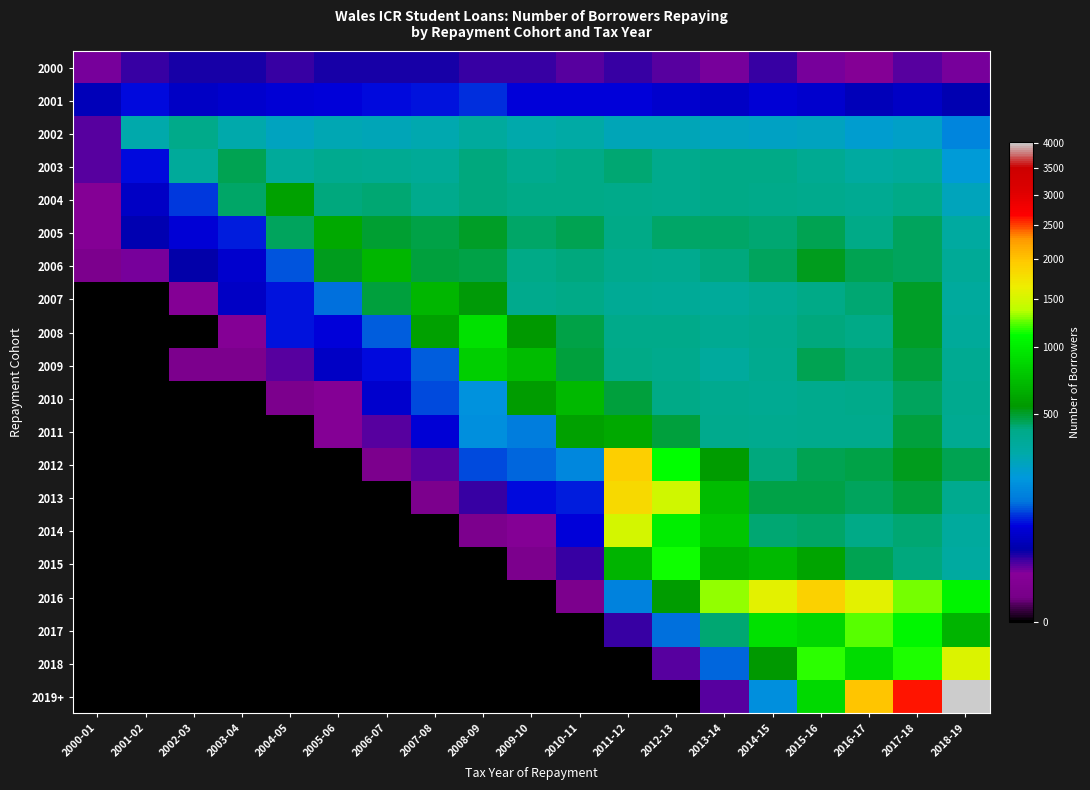

Reading left to right, what are all the values shown in this chart?

2000: 2000-01=15	2001-02=25	2002-03=30	2003-04=30	2004-05=25	2005-06=30	2006-07=30	2007-08=30	2008-09=25	2009-10=25	2010-11=20	2011-12=25	2012-13=20	2013-14=15	2014-15=25	2015-16=15	2016-17=10	2017-18=20	2018-19=15
2001: 2000-01=45	2001-02=75	2002-03=55	2003-04=60	2004-05=65	2005-06=70	2006-07=75	2007-08=80	2008-09=90	2009-10=70	2010-11=70	2011-12=70	2012-13=60	2013-14=55	2014-15=65	2015-16=60	2016-17=45	2017-18=55	2018-19=40
2002: 2000-01=20	2001-02=290	2002-03=400	2003-04=290	2004-05=255	2005-06=275	2006-07=265	2007-08=285	2008-09=330	2009-10=290	2010-11=310	2011-12=265	2012-13=270	2013-14=255	2014-15=245	2015-16=250	2016-17=220	2017-18=240	2018-19=155
2003: 2000-01=20	2001-02=75	2002-03=345	2003-04=455	2004-05=345	2005-06=375	2006-07=370	2007-08=355	2008-09=420	2009-10=375	2010-11=410	2011-12=425	2012-13=390	2013-14=405	2014-15=410	2015-16=370	2016-17=325	2017-18=340	2018-19=210
2004: 2000-01=10	2001-02=55	2002-03=95	2003-04=435	2004-05=590	2005-06=415	2006-07=430	2007-08=390	2008-09=420	2009-10=405	2010-11=405	2011-12=395	2012-13=390	2013-14=410	2014-15=400	2015-16=390	2016-17=370	2017-18=410	2018-19=260
2005: 2000-01=10	2001-02=40	2002-03=65	2003-04=85	2004-05=450	2005-06=630	2006-07=495	2007-08=470	2008-09=505	2009-10=440	2010-11=460	2011-12=410	2012-13=440	2013-14=435	2014-15=430	2015-16=455	2016-17=410	2017-18=445	2018-19=320
2006: 2000-01=5	2001-02=15	2002-03=35	2003-04=60	2004-05=110	2005-06=510	2006-07=685	2007-08=480	2008-09=475	2009-10=410	2010-11=420	2011-12=390	2012-13=380	2013-14=420	2014-15=450	2015-16=510	2016-17=455	2017-18=450	2018-19=350
2007: 2000-01=0	2001-02=0	2002-03=10	2003-04=55	2004-05=80	2005-06=125	2006-07=485	2007-08=685	2008-09=535	2009-10=390	2010-11=410	2011-12=360	2012-13=350	2013-14=345	2014-15=370	2015-16=410	2016-17=425	2017-18=505	2018-19=335
2008: 2000-01=0	2001-02=0	2002-03=0	2003-04=10	2004-05=80	2005-06=70	2006-07=115	2007-08=585	2008-09=935	2009-10=550	2010-11=475	2011-12=395	2012-13=400	2013-14=365	2014-15=390	2015-16=415	2016-17=410	2017-18=505	2018-19=345
2009: 2000-01=0	2001-02=0	2002-03=5	2003-04=5	2004-05=20	2005-06=55	2006-07=75	2007-08=115	2008-09=825	2009-10=715	2010-11=485	2011-12=410	2012-13=390	2013-14=335	2014-15=380	2015-16=455	2016-17=430	2017-18=485	2018-19=370
2010: 2000-01=0	2001-02=0	2002-03=0	2003-04=0	2004-05=5	2005-06=10	2006-07=60	2007-08=105	2008-09=185	2009-10=560	2010-11=705	2011-12=480	2012-13=410	2013-14=375	2014-15=370	2015-16=390	2016-17=395	2017-18=445	2018-19=375
2011: 2000-01=0	2001-02=0	2002-03=0	2003-04=0	2004-05=0	2005-06=10	2006-07=20	2007-08=65	2008-09=175	2009-10=140	2010-11=590	2011-12=630	2012-13=480	2013-14=390	2014-15=375	2015-16=390	2016-17=390	2017-18=485	2018-19=370
2012: 2000-01=0	2001-02=0	2002-03=0	2003-04=0	2004-05=0	2005-06=0	2006-07=5	2007-08=20	2008-09=105	2009-10=120	2010-11=160	2011-12=1920	2012-13=1125	2013-14=560	2014-15=415	2015-16=455	2016-17=470	2017-18=520	2018-19=460
2013: 2000-01=0	2001-02=0	2002-03=0	2003-04=0	2004-05=0	2005-06=0	2006-07=0	2007-08=5	2008-09=25	2009-10=75	2010-11=85	2011-12=1815	2012-13=1475	2013-14=715	2014-15=475	2015-16=465	2016-17=450	2017-18=485	2018-19=375
2014: 2000-01=0	2001-02=0	2002-03=0	2003-04=0	2004-05=0	2005-06=0	2006-07=0	2007-08=0	2008-09=5	2009-10=10	2010-11=70	2011-12=1490	2012-13=1015	2013-14=780	2014-15=430	2015-16=440	2016-17=410	2017-18=425	2018-19=330
2015: 2000-01=0	2001-02=0	2002-03=0	2003-04=0	2004-05=0	2005-06=0	2006-07=0	2007-08=0	2008-09=0	2009-10=5	2010-11=25	2011-12=675	2012-13=1135	2013-14=650	2014-15=700	2015-16=600	2016-17=460	2017-18=420	2018-19=320
2016: 2000-01=0	2001-02=0	2002-03=0	2003-04=0	2004-05=0	2005-06=0	2006-07=0	2007-08=0	2008-09=0	2009-10=0	2010-11=5	2011-12=150	2012-13=565	2013-14=1320	2014-15=1590	2015-16=1890	2016-17=1595	2017-18=1270	2018-19=1045
2017: 2000-01=0	2001-02=0	2002-03=0	2003-04=0	2004-05=0	2005-06=0	2006-07=0	2007-08=0	2008-09=0	2009-10=0	2010-11=0	2011-12=25	2012-13=125	2013-14=430	2014-15=935	2015-16=860	2016-17=1230	2017-18=1065	2018-19=670
2018: 2000-01=0	2001-02=0	2002-03=0	2003-04=0	2004-05=0	2005-06=0	2006-07=0	2007-08=0	2008-09=0	2009-10=0	2010-11=0	2011-12=0	2012-13=20	2013-14=120	2014-15=550	2015-16=1175	2016-17=900	2017-18=1165	2018-19=1532
2019+: 2000-01=0	2001-02=0	2002-03=0	2003-04=0	2004-05=0	2005-06=0	2006-07=0	2007-08=0	2008-09=0	2009-10=0	2010-11=0	2011-12=0	2012-13=0	2013-14=20	2014-15=180	2015-16=875	2016-17=1990	2017-18=2600	2018-19=4020